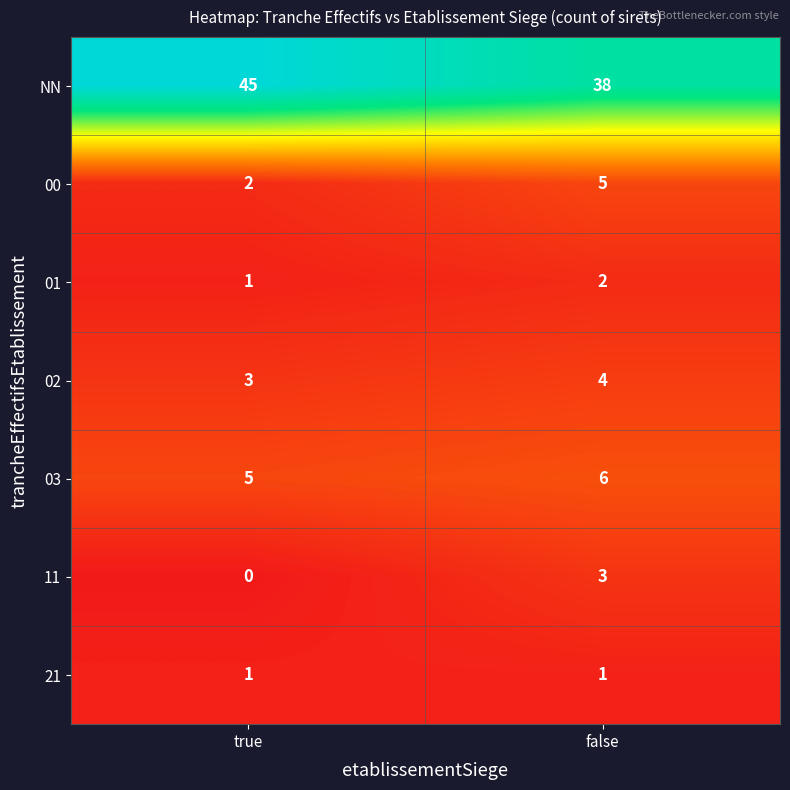

Between true and false, which series saw the biggest shift?

NN